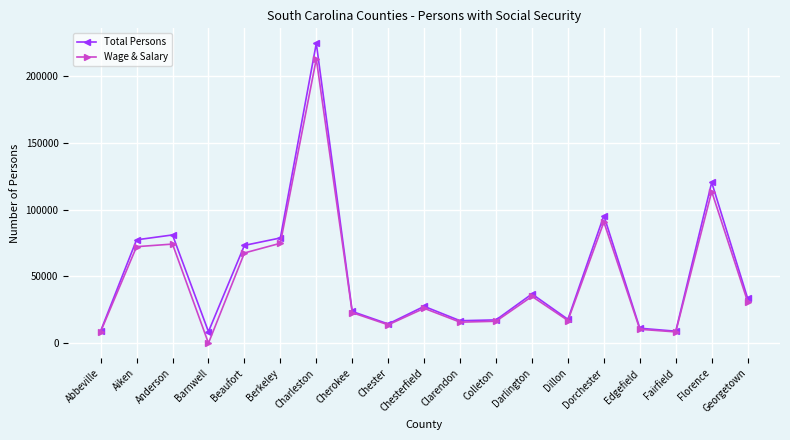

The Wage & Salary series shows 0 at Barnwell. True or false?

True